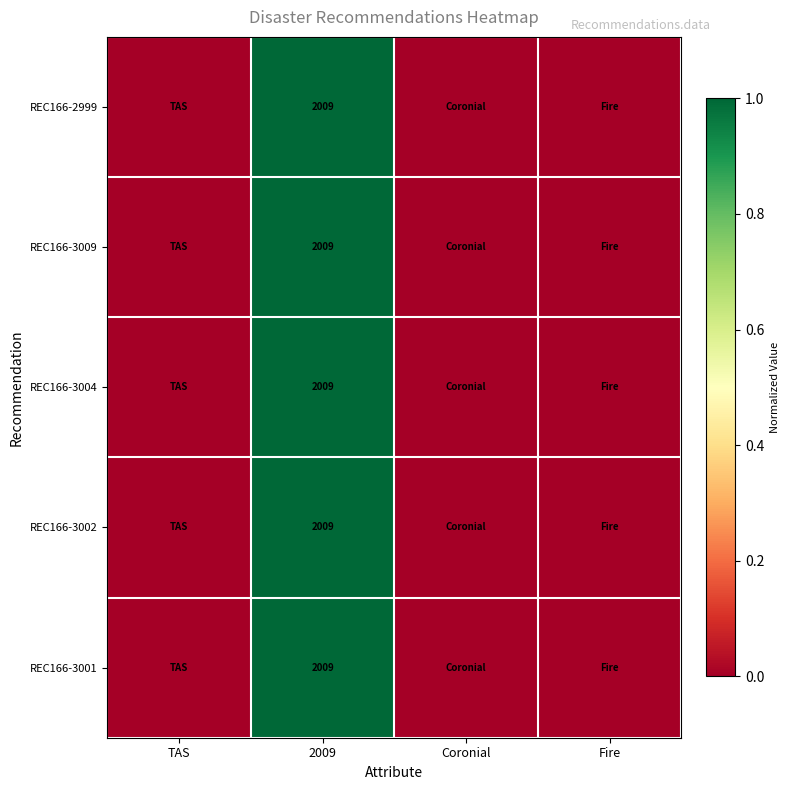

The REC166-3002 series shows 416 at 2009. True or false?

False